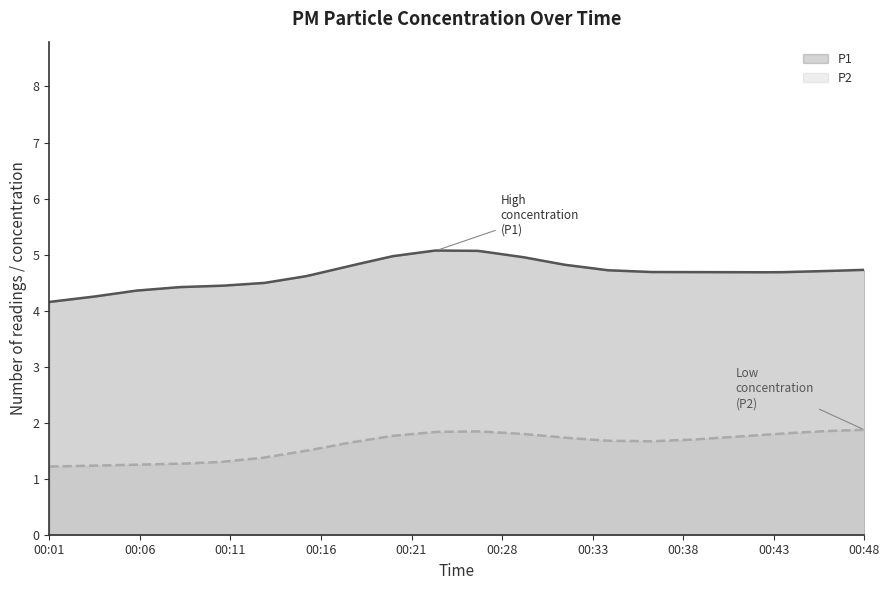

Which series has the largest total across all categories?

P1